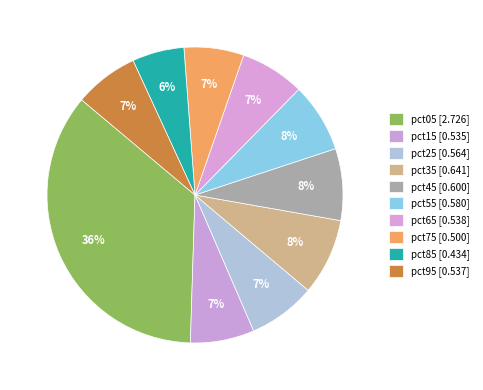

Do pct25 and pct75 together represent more than half of the pie?

No